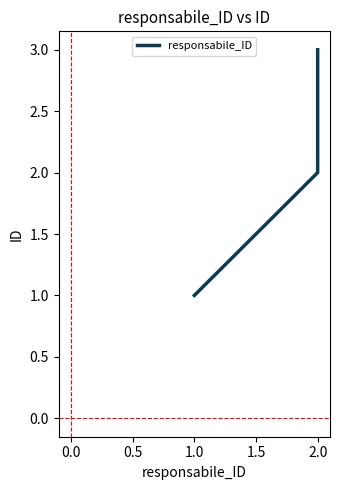

How many values are between 1 and 3?

3